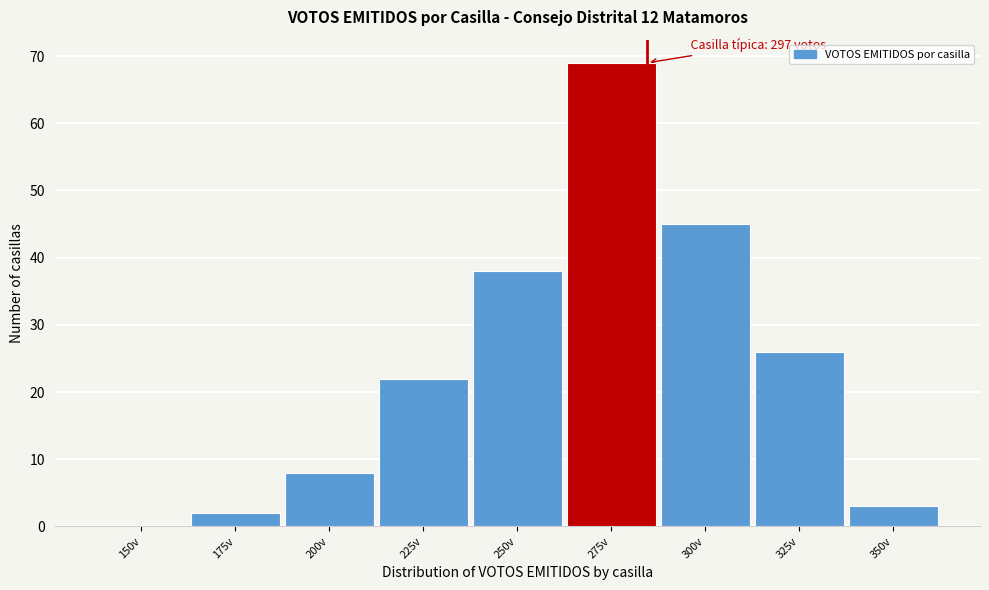

Reading left to right, list all the values displayed in this chart.

150v=0	175v=2	200v=8	225v=22	250v=38	275v=69	300v=45	325v=26	350v=3